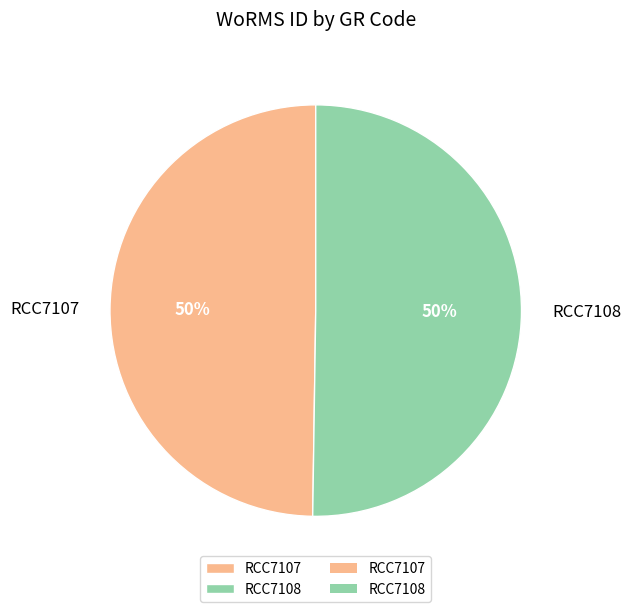

Count the number of slices in the pie.

2